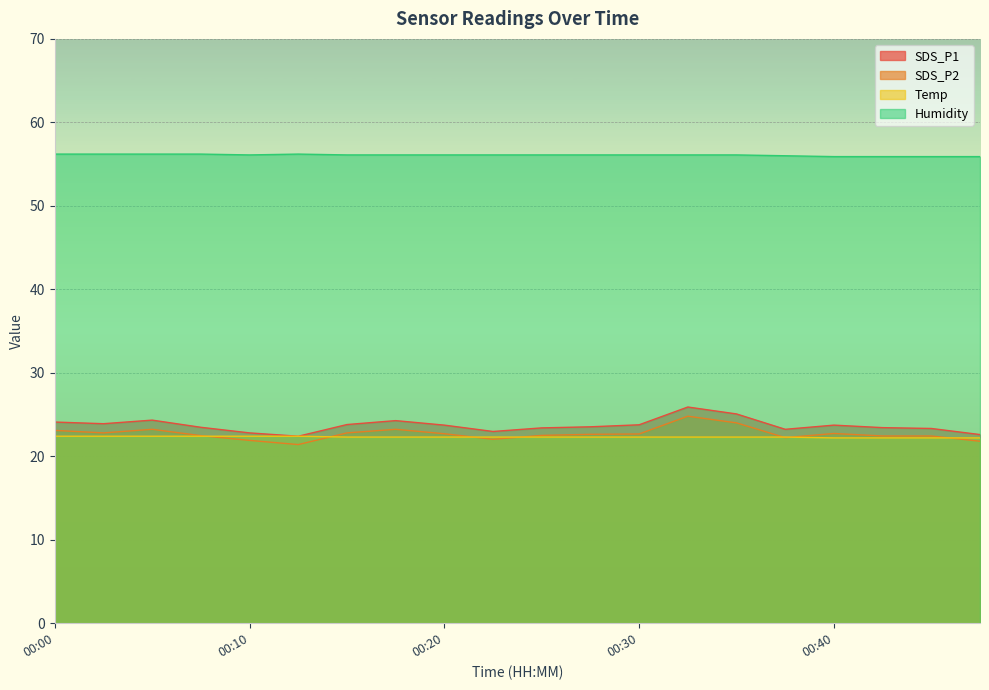

Count the number of categories in the chart.

20